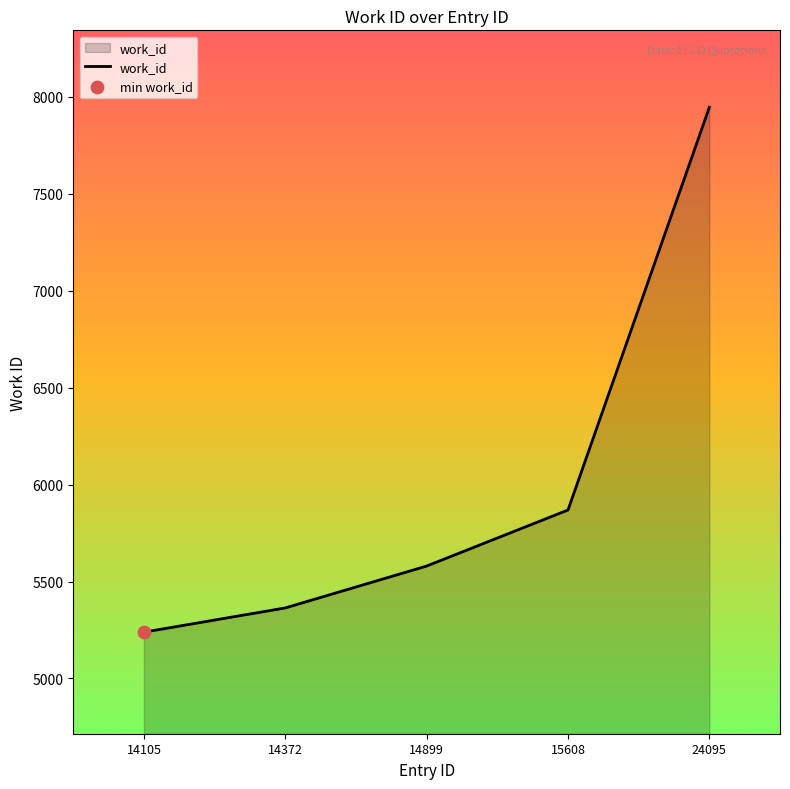

Approximately how many times larger is the value at 14372 compared to 24095?

0.7